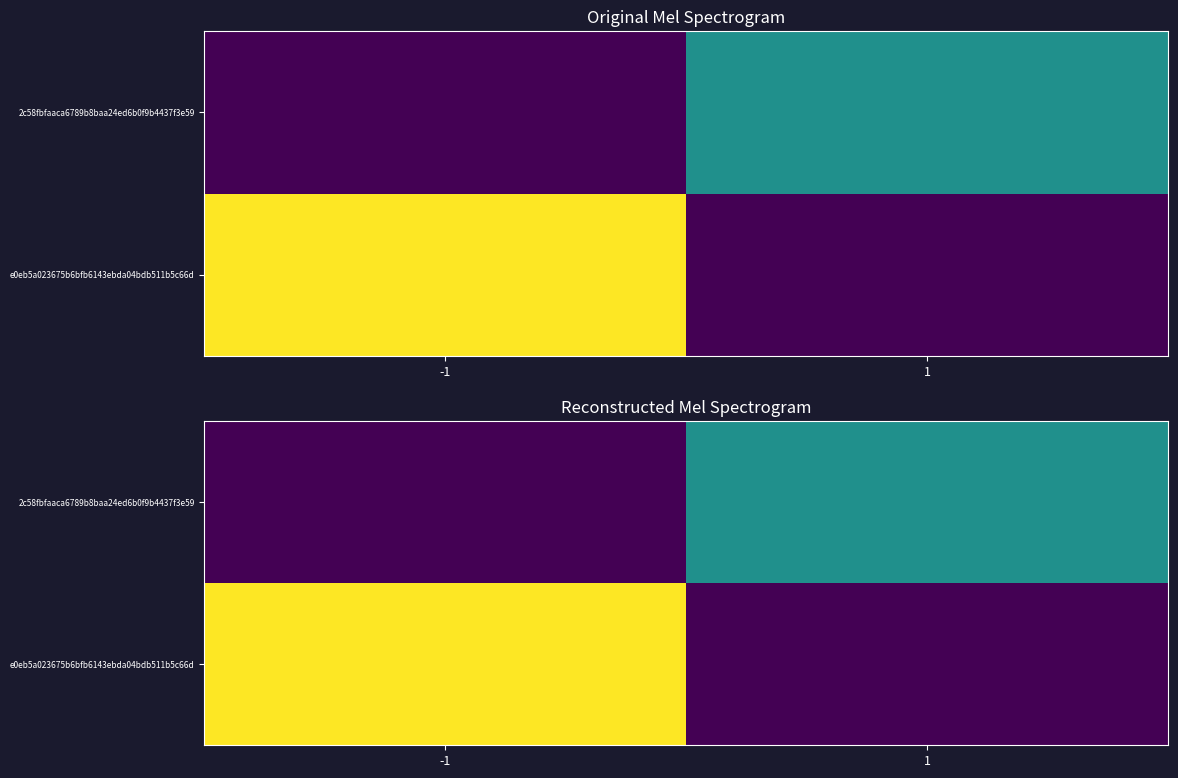

At 1, list the series in order from largest to smallest.

2c58fbfaaca6789b8baa24ed6b0f9b4437f3e59, e0eb5a023675b6bfb6143ebda04bdb511b5c66d